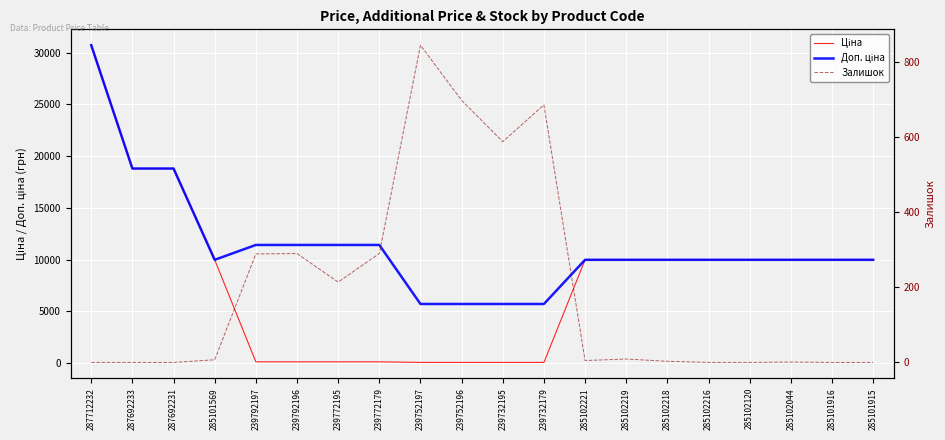

What is the label of the 15th point from the left?

285102218